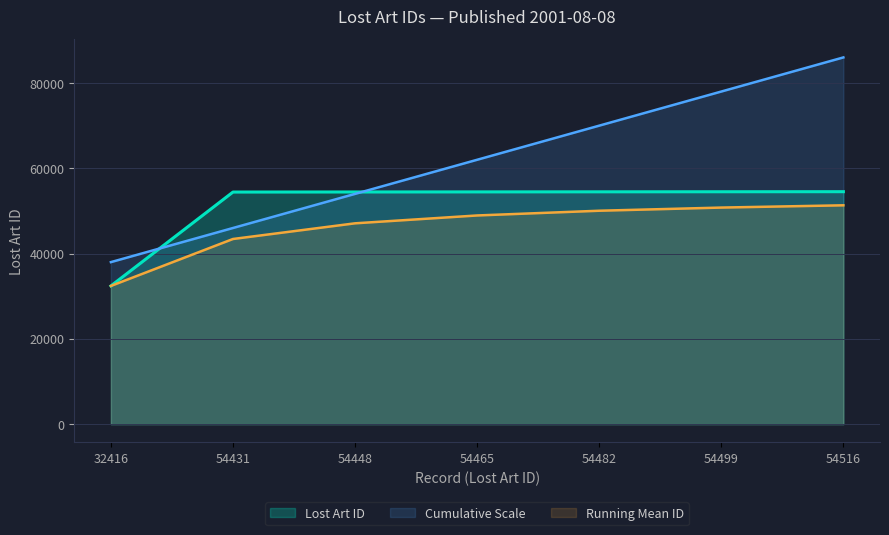

How many lines are shown in the chart?

3